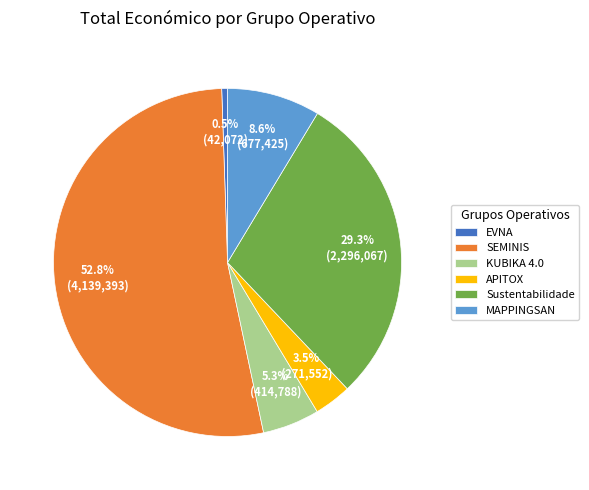

To the nearest percent, what portion does SEMINIS represent?

53%